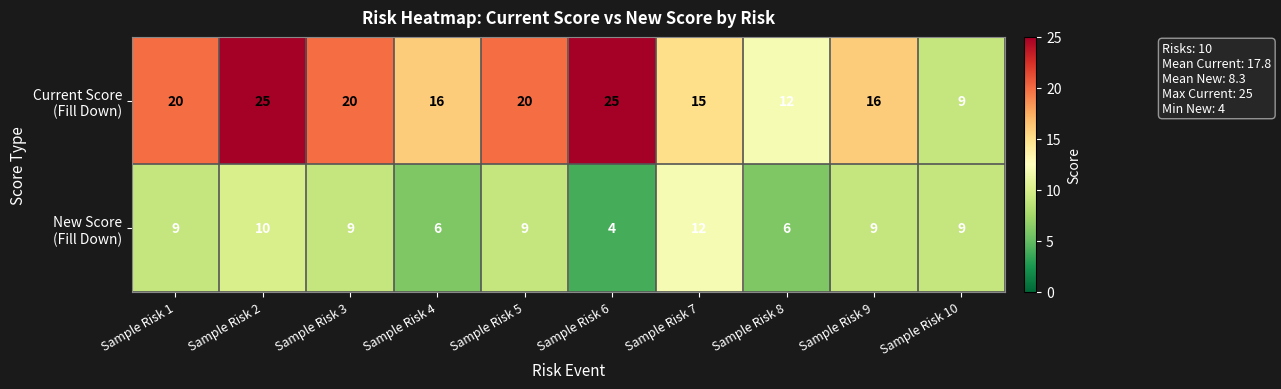

Which category has the lowest value across all series?

Sample Risk 6